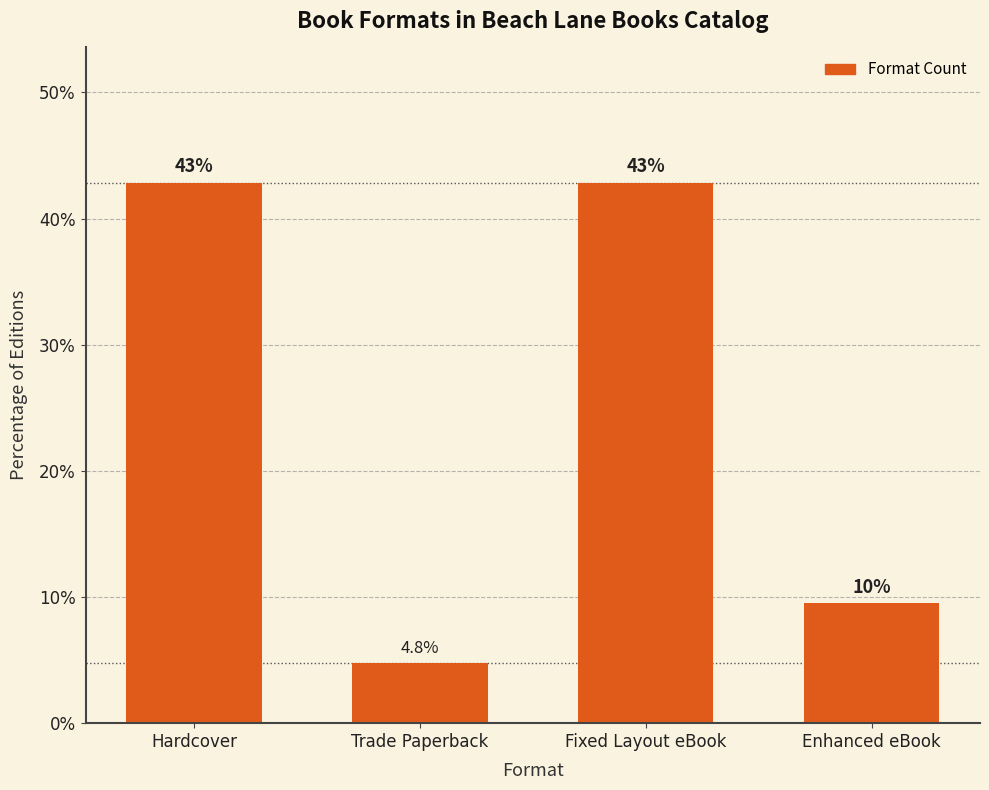

Reading left to right, transcribe all the data shown in this chart.

Hardcover=42.9	Trade Paperback=4.8	Fixed Layout eBook=42.9	Enhanced eBook=9.5